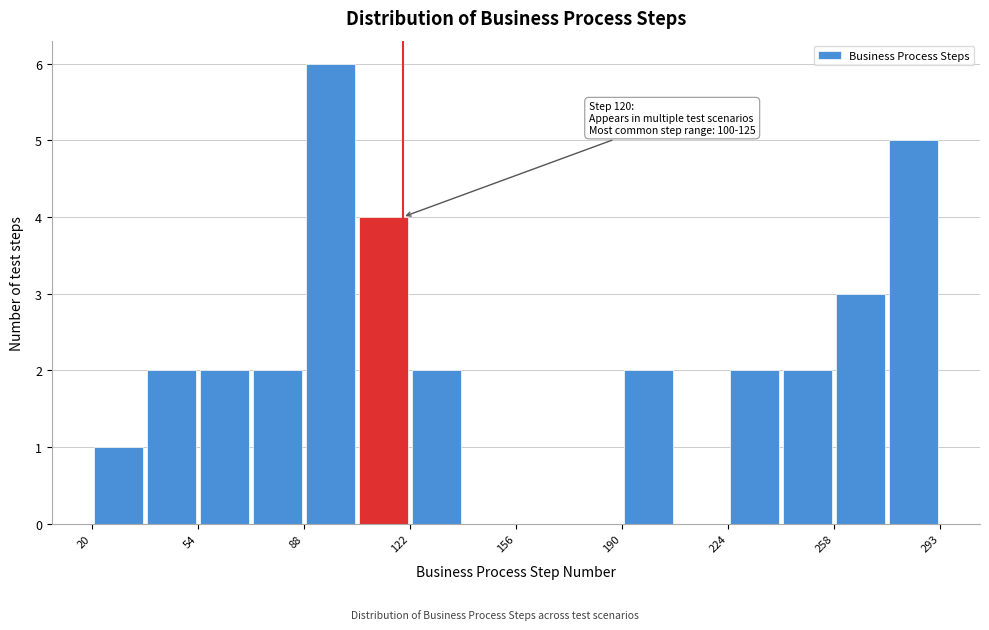

Read against the x-axis, roughly where is the centre of the tallest bar?

95